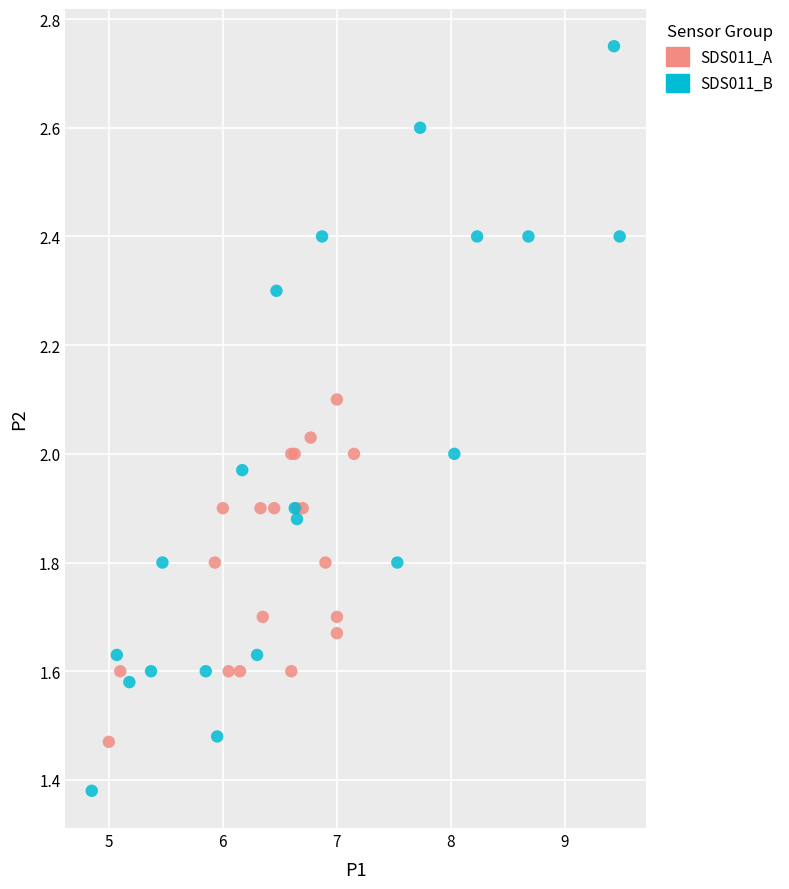

Which series contains the lowest Y value?

SDS011_B